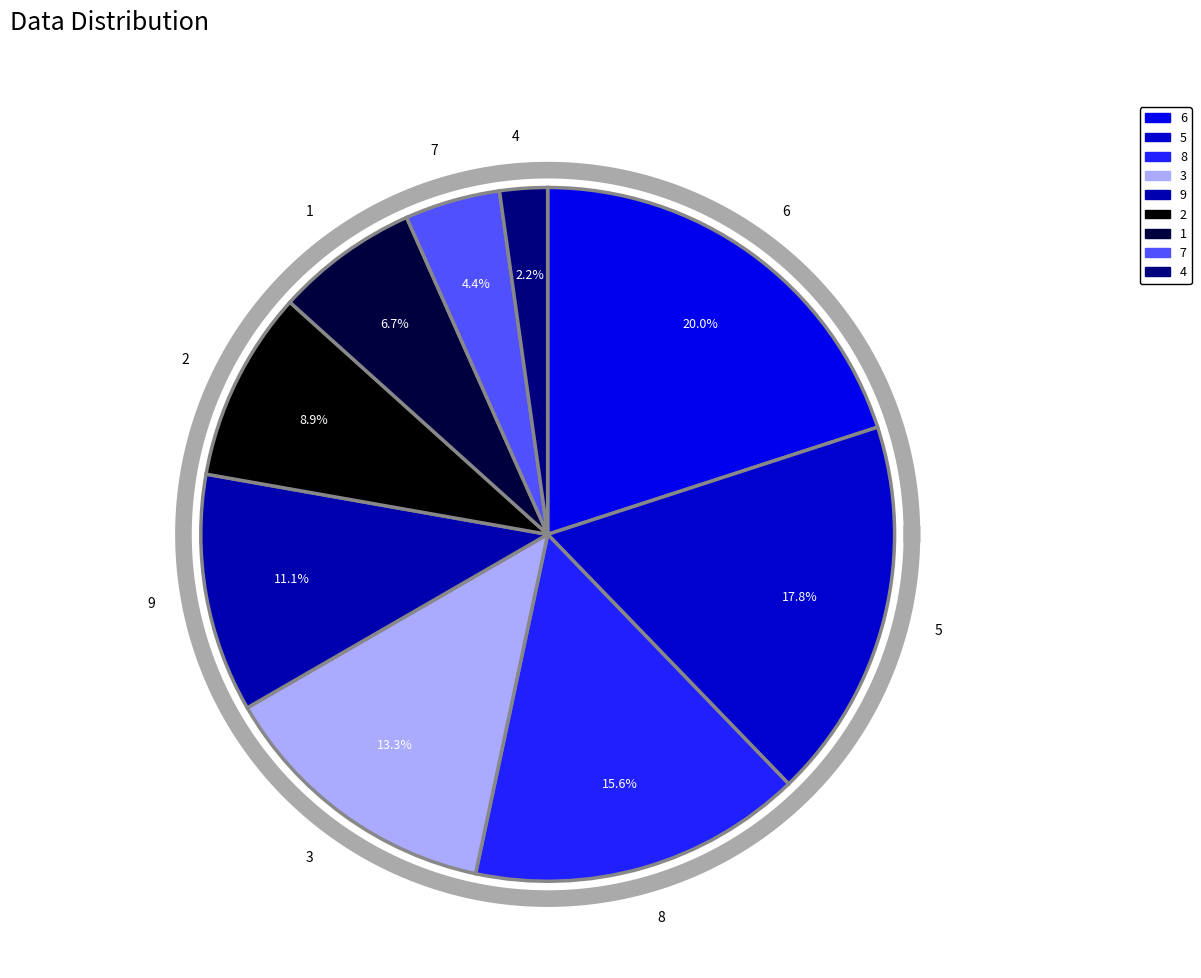

How many slices are in this pie chart?

9